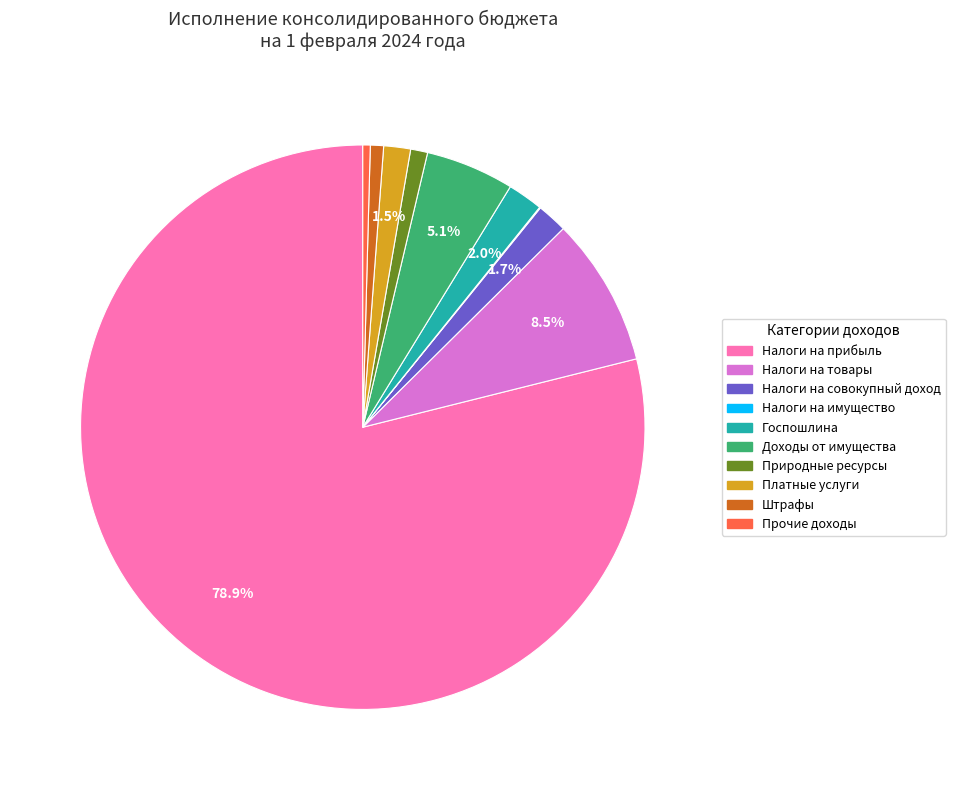

Does any single category account for the majority?

Yes